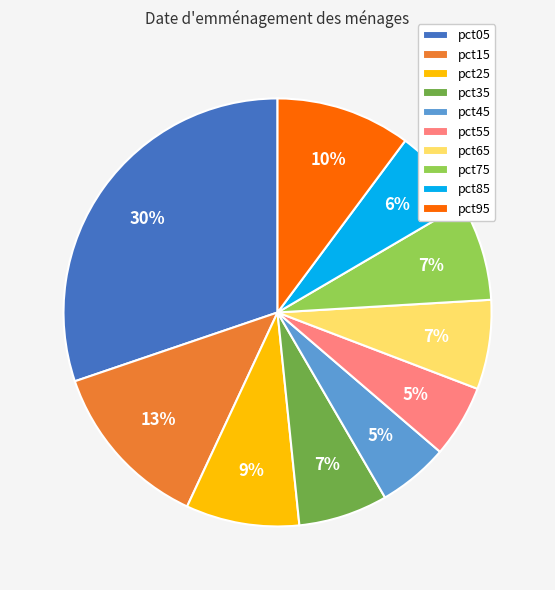

Is there any slice that represents more than half of the pie?

No